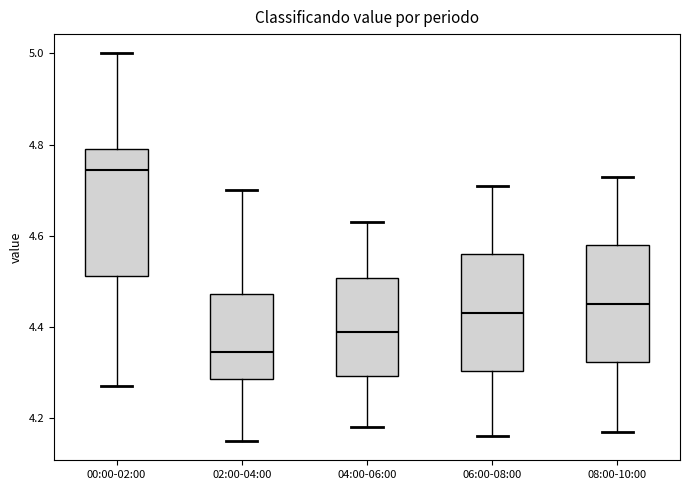

Which box has the highest median line?

00:00-02:00